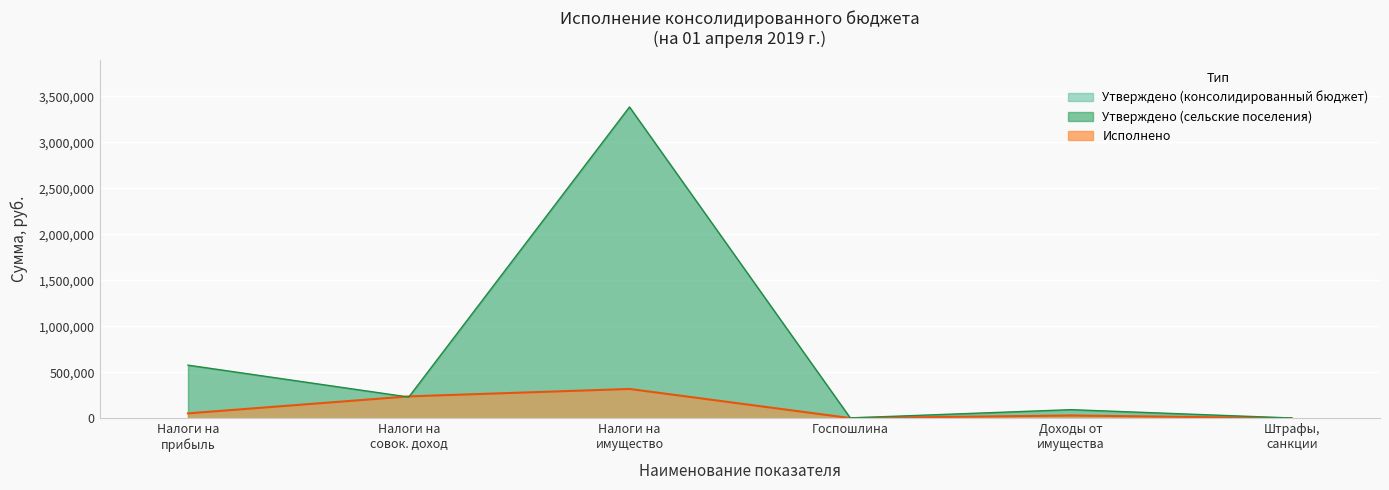

At which label does Утверждено (консолидированный бюджет) reach its peak?

Налоги на имущество